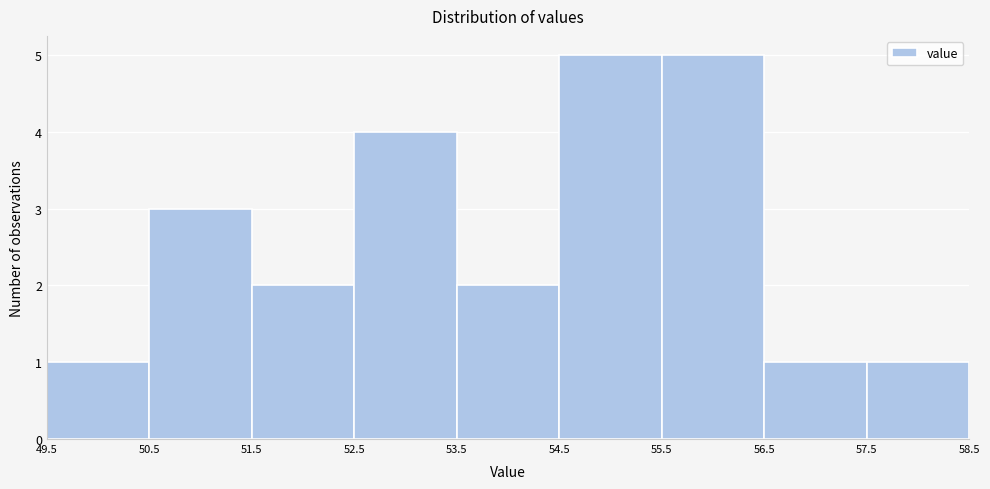

What is the height of the bar covering 51.5 to 52.5 on the x-axis? The values are not printed on the chart, so give them approximately, as read against the axis.

2